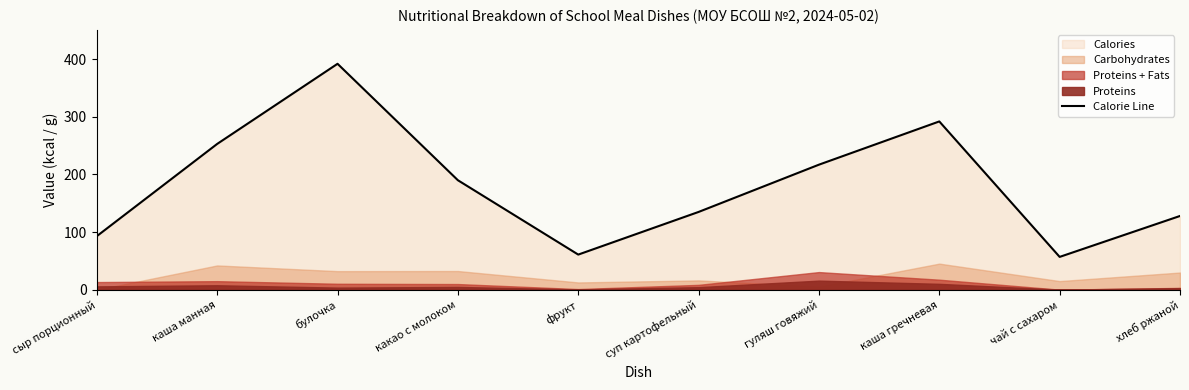

What is the label of the 1st point from the right?

хлеб ржаной